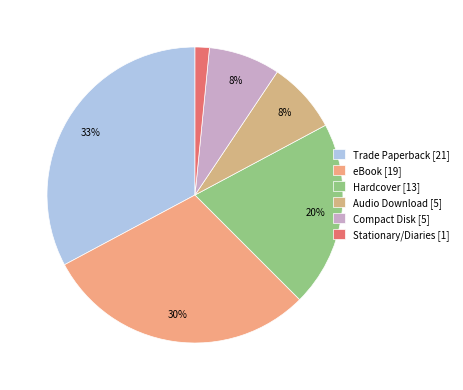

Count the number of slices in the pie.

6